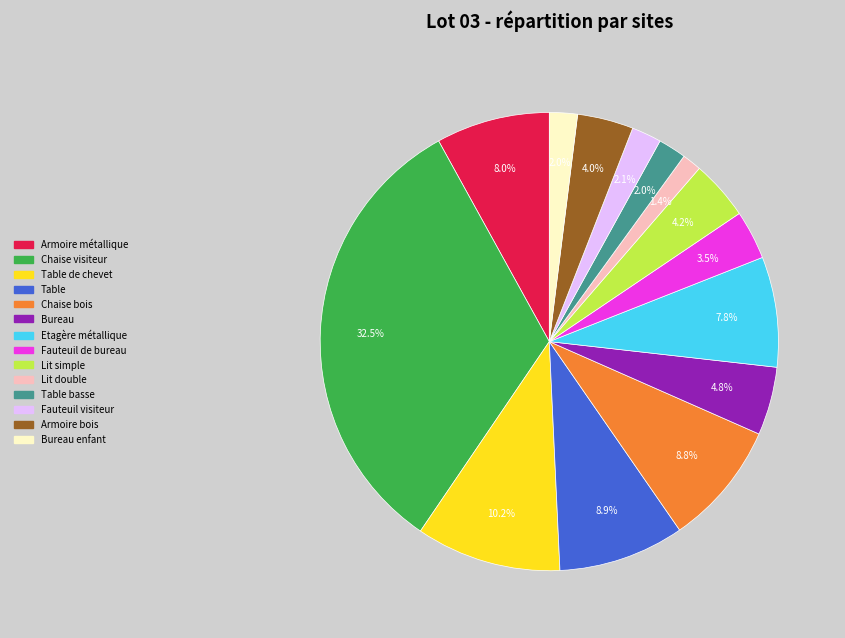

Is there a majority slice in this chart?

No